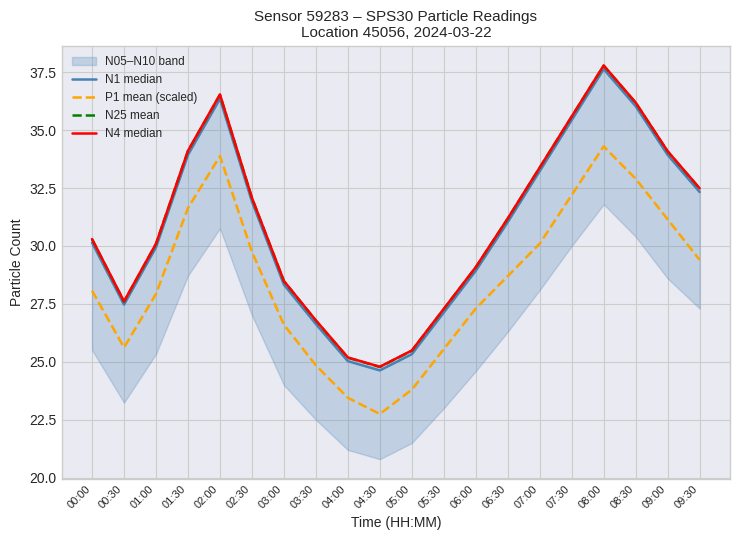

True or false: N25 mean has a value of 47.1 at 07:00.

False